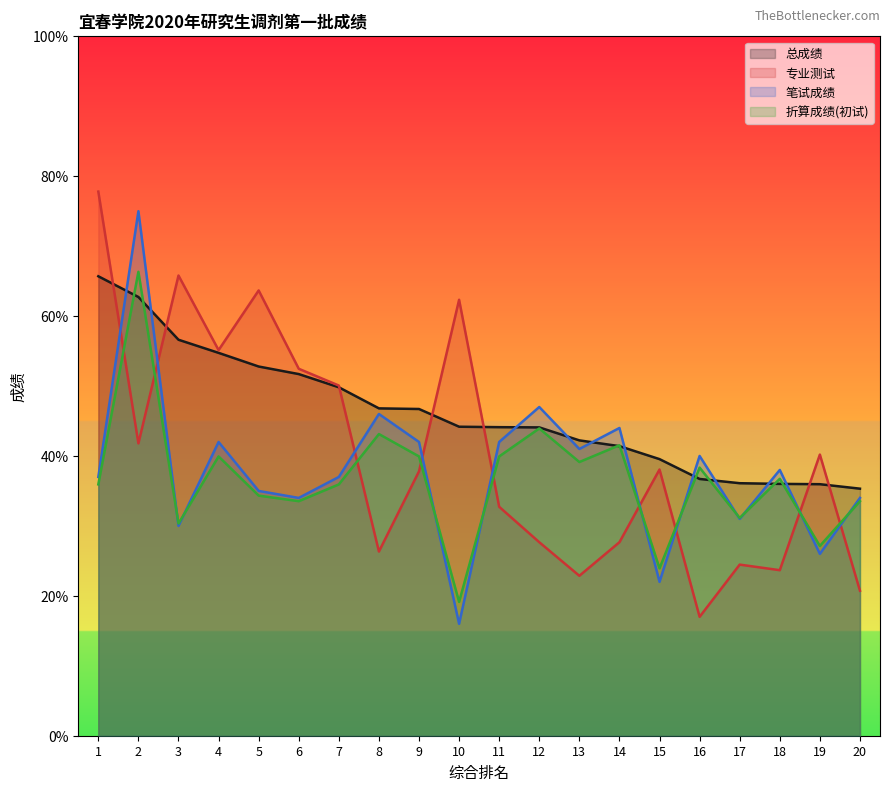

What is the difference between the second highest and second lowest values in the 折算成绩(初试) series?

20.0